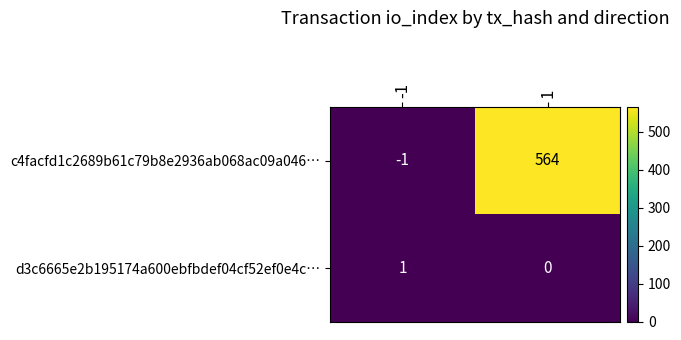

Read the c4facfd1c2689b61c79b8e2936ab068ac09a046… value at 1, to the nearest 100.

600